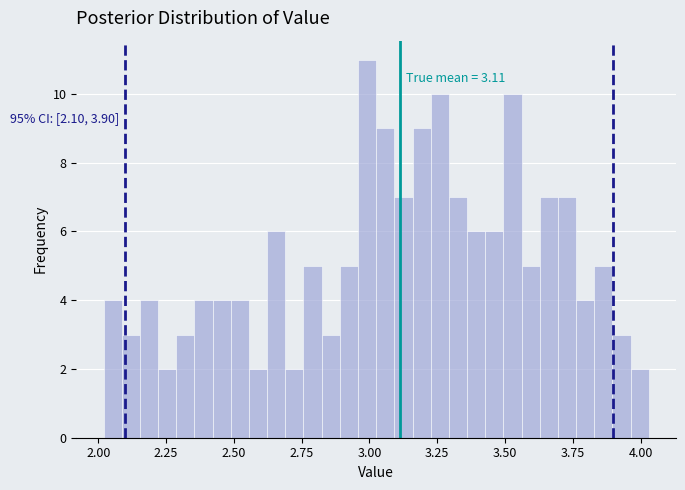

Around what value on the x-axis is the tallest bar? Give the approximate position of its centre, as read against the axis.

3.00